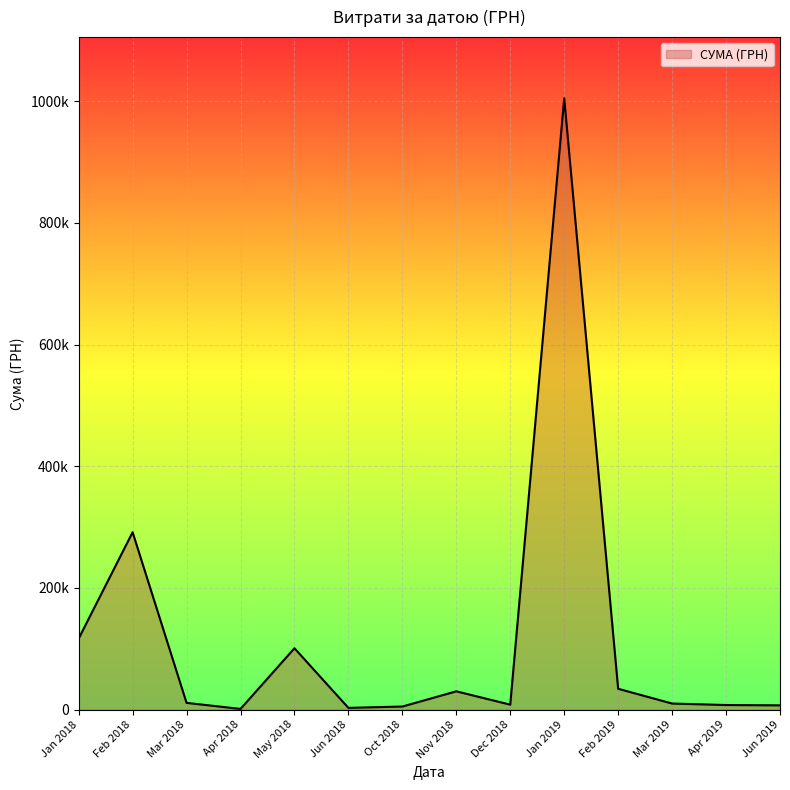

Is this an area chart (filled region under the line)?

Yes